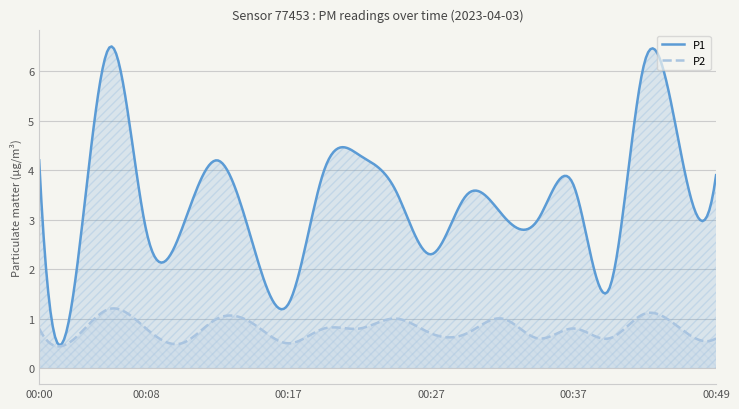

True or false: P1 has a value of 3.0 at 00:03.

False